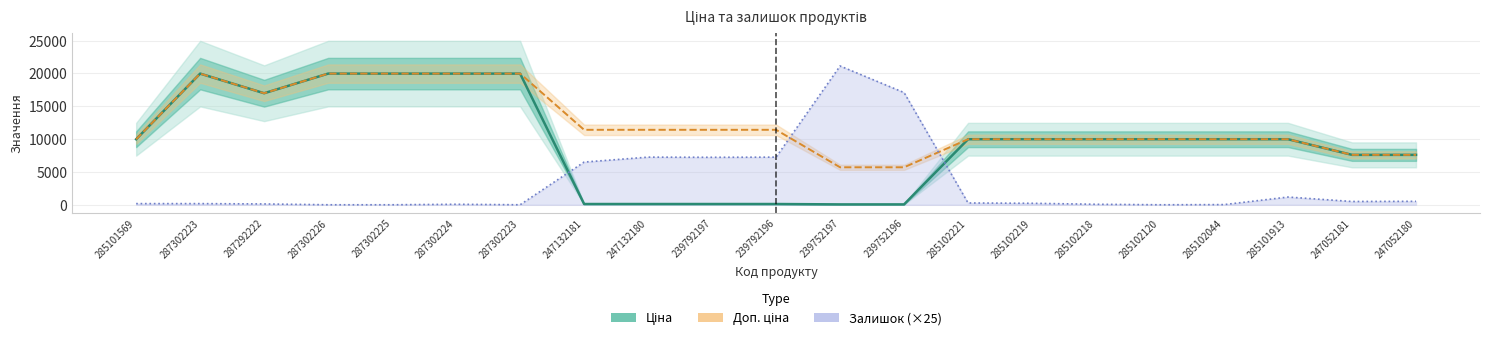

After their last crossing, which series has the higher values: Ціна or Залишок (×25)?

Ціна